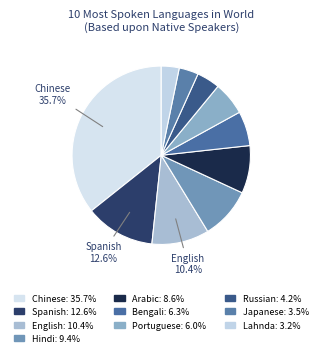

How many slices are in this pie chart?

10